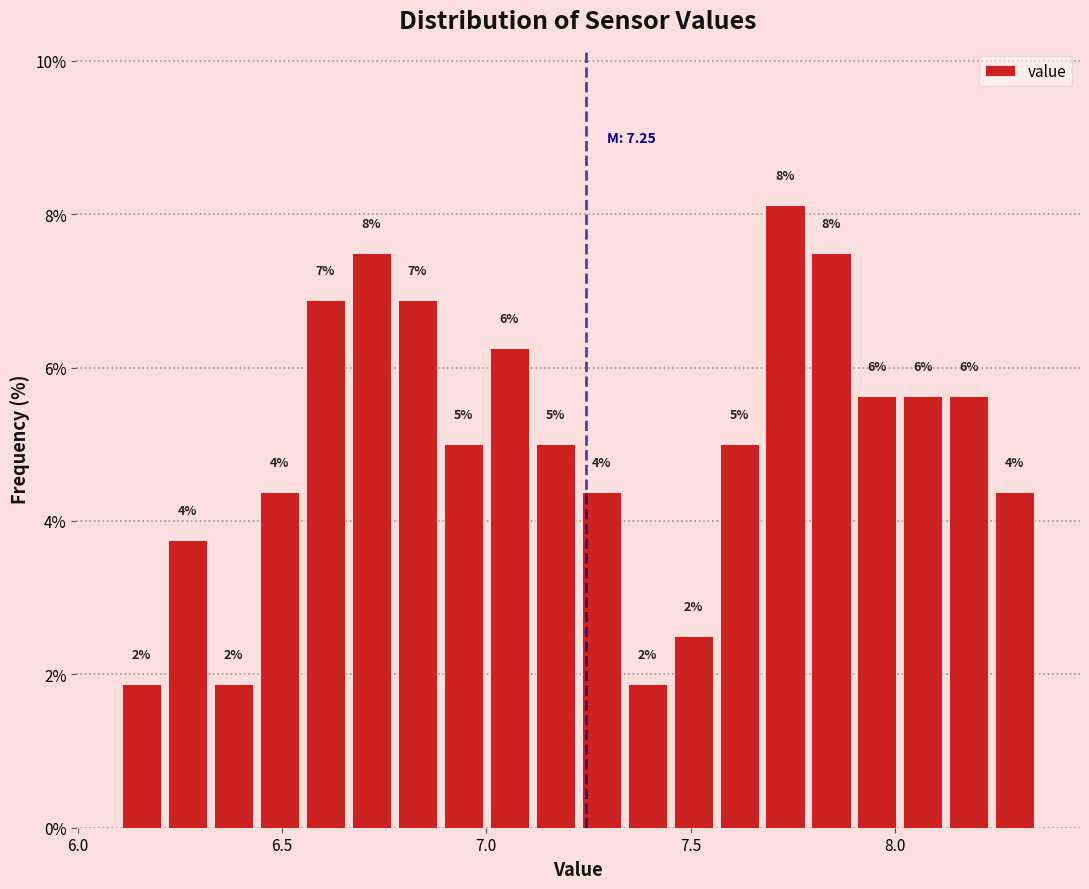

Read against the x-axis, roughly where is the centre of the tallest bar?

7.75